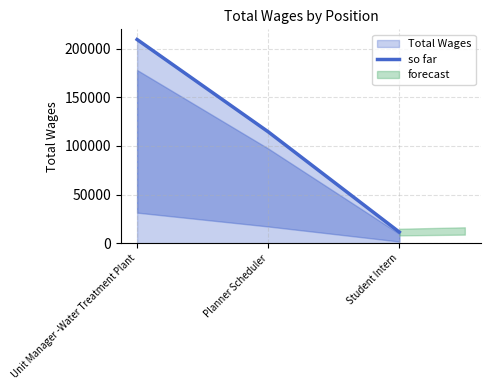

Which has a higher value, Unit Manager -Water Treatment Plant or Student Intern?

Unit Manager -Water Treatment Plant